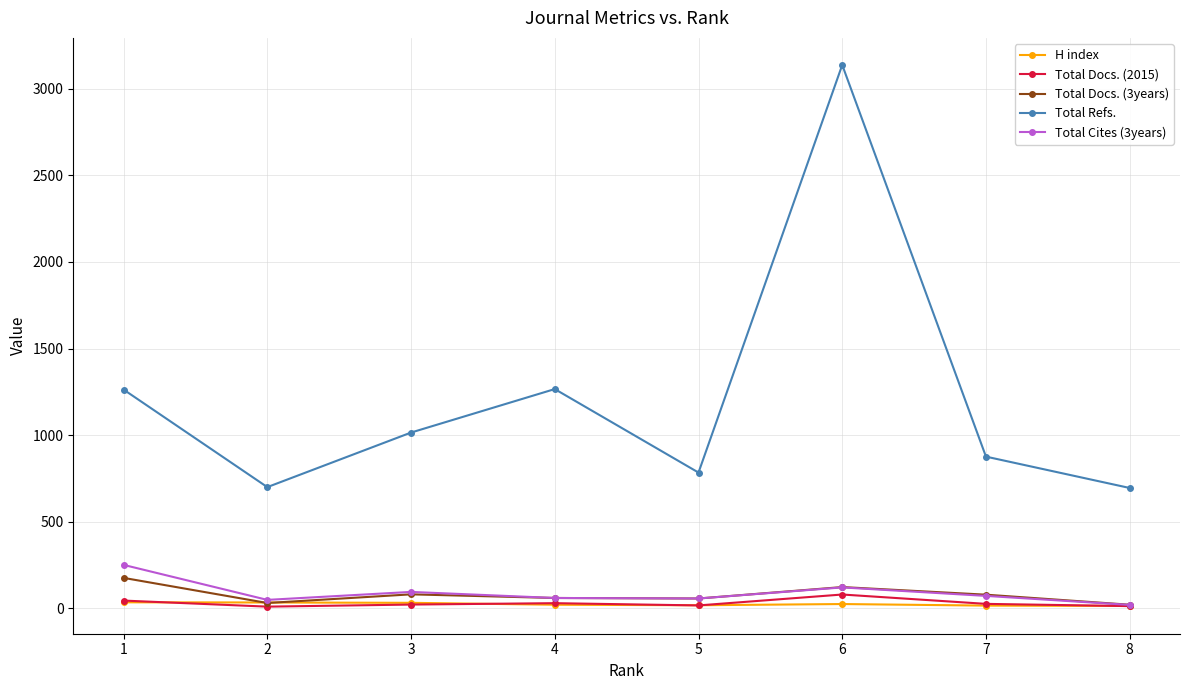

What is the sum of all Total Refs. values?

9736